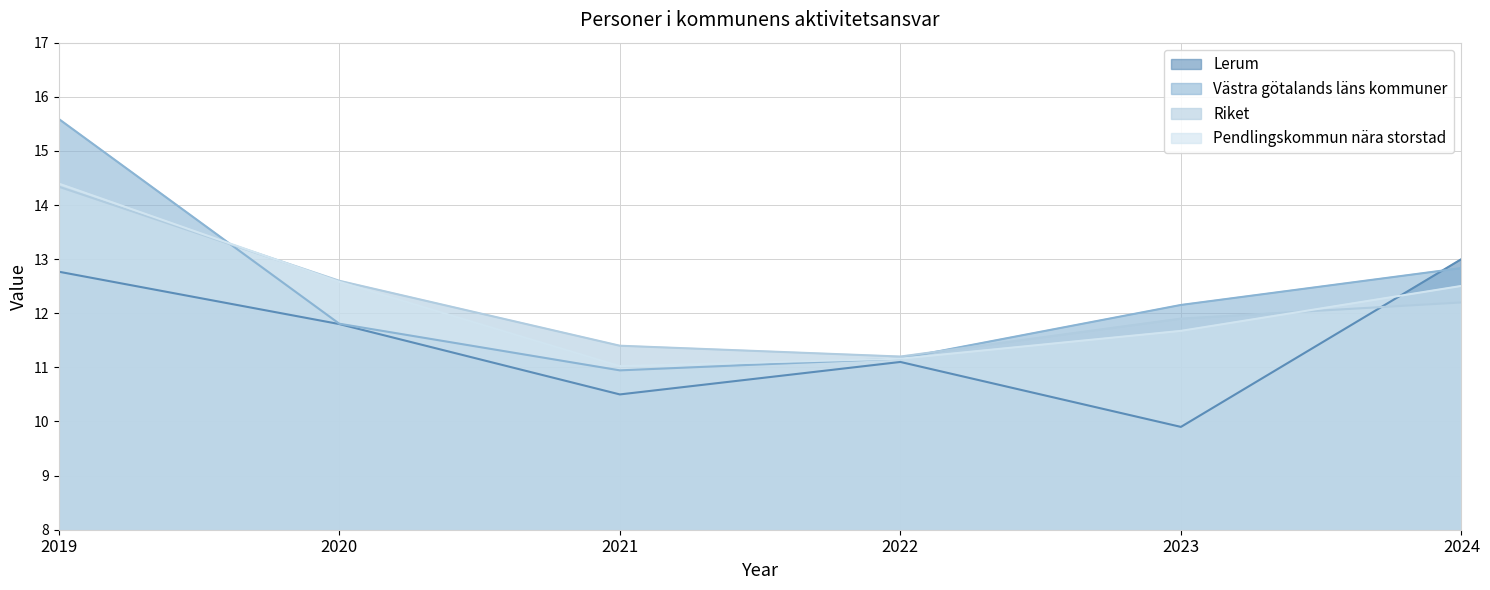

Reading left to right, extract all data points from this chart.

Lerum: 2019=12.8	2020=11.8	2021=10.5	2022=11.1	2023=9.9	2024=13.0
Västra götalands läns kommuner: 2019=15.6	2020=11.8	2021=10.9	2022=11.2	2023=12.2	2024=12.8
Riket: 2019=14.3	2020=12.6	2021=11.4	2022=11.2	2023=11.9	2024=12.2
Pendlingskommun nära storstad: 2019=14.4	2020=12.6	2021=11.0	2022=11.2	2023=11.7	2024=12.5